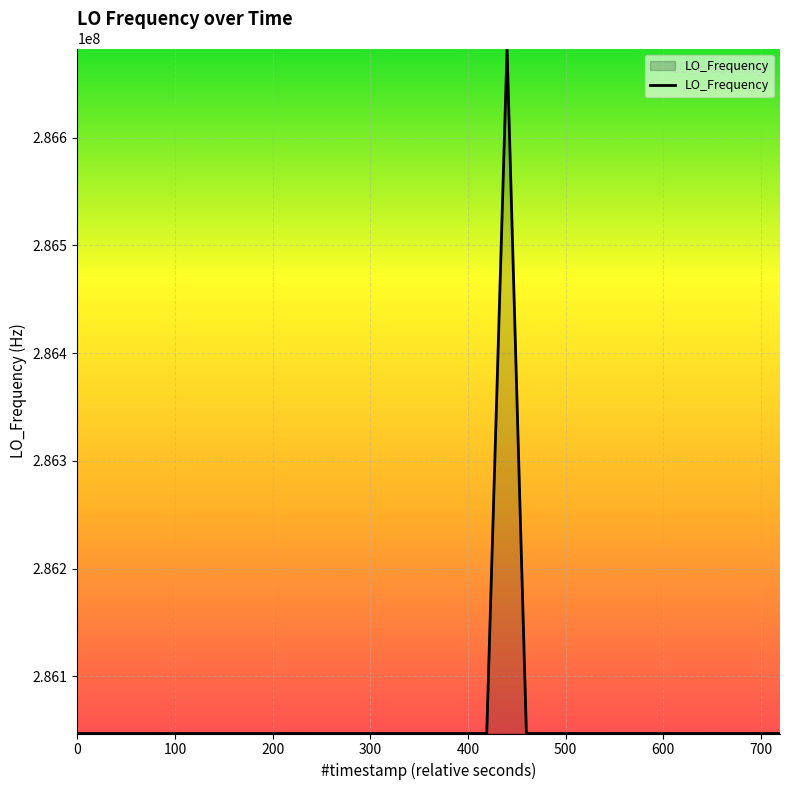

What is the maximum value shown in the chart?

286682707.0